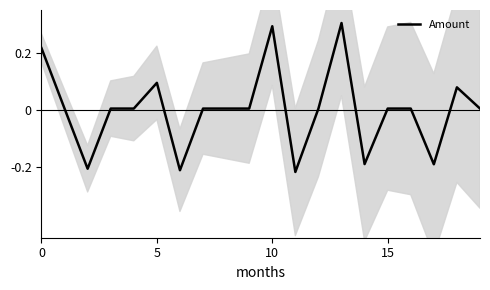

What is the sum of the values at 8 and 5?

0.1